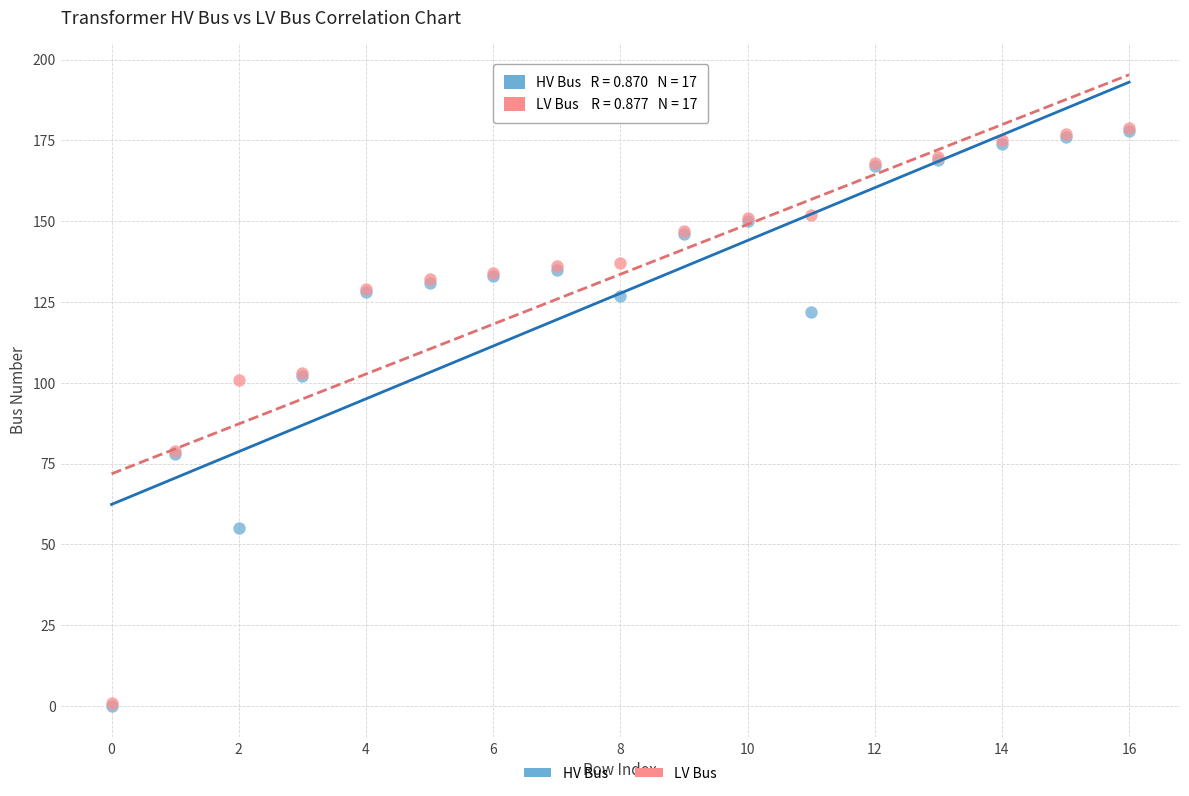

What are all the series names shown in the legend?

HV Bus, LV Bus